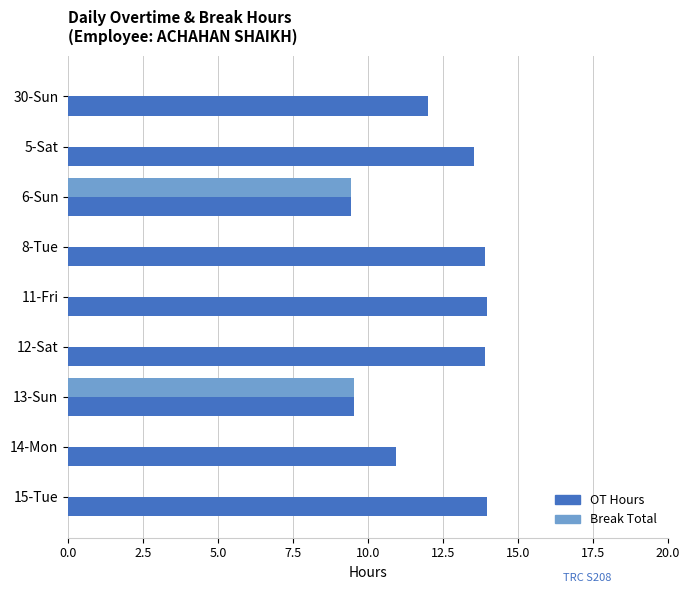

The value of OT Hours at 30-Sun is 6.5. True or false?

False